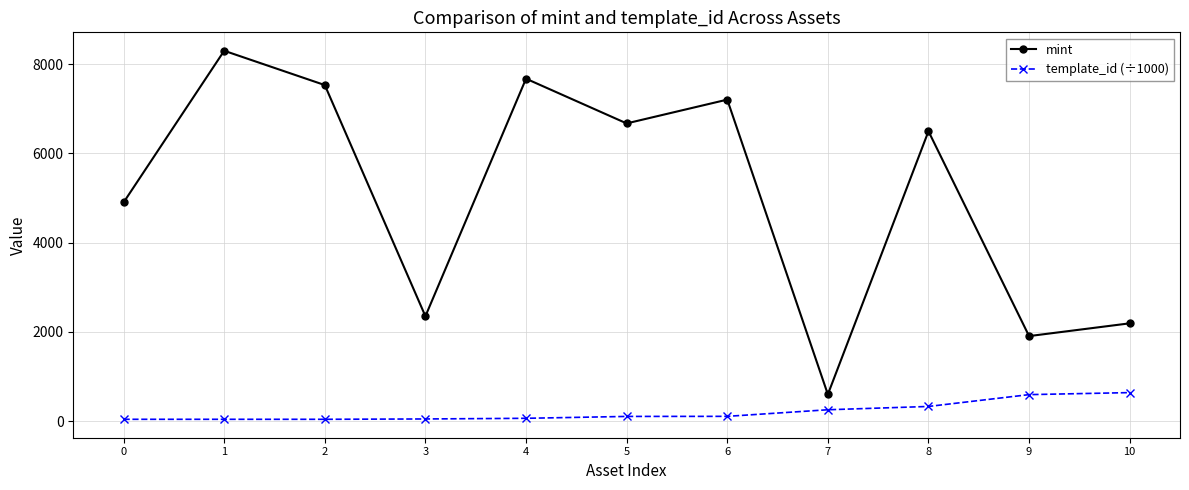

List the series in order of their peak value, lowest first.

template_id (÷1000), mint